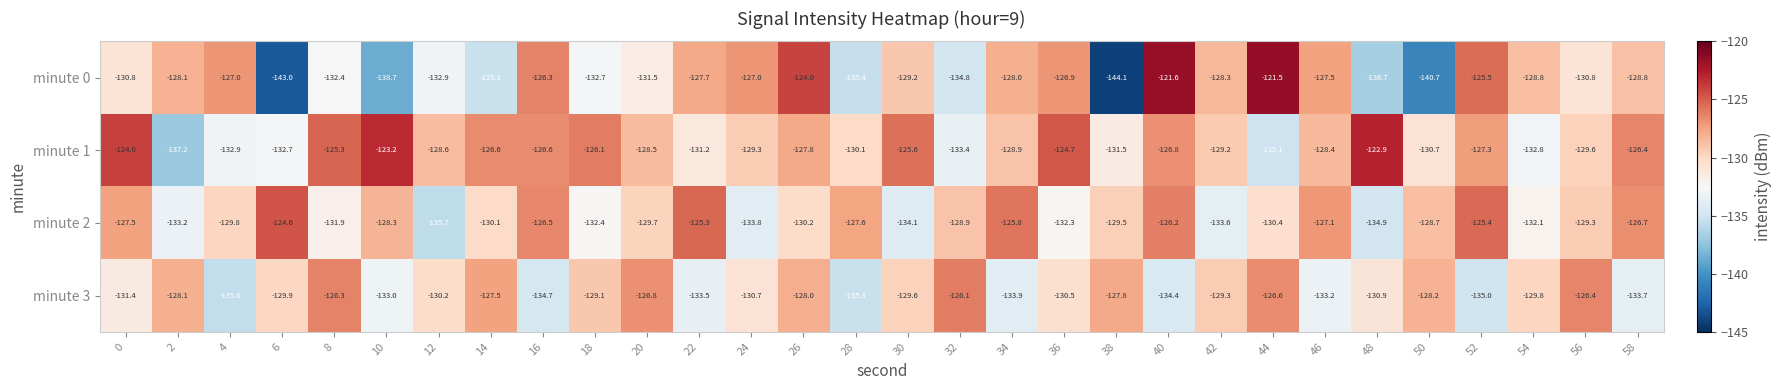

At 8, list the series in order from smallest to largest.

minute 0, minute 2, minute 3, minute 1